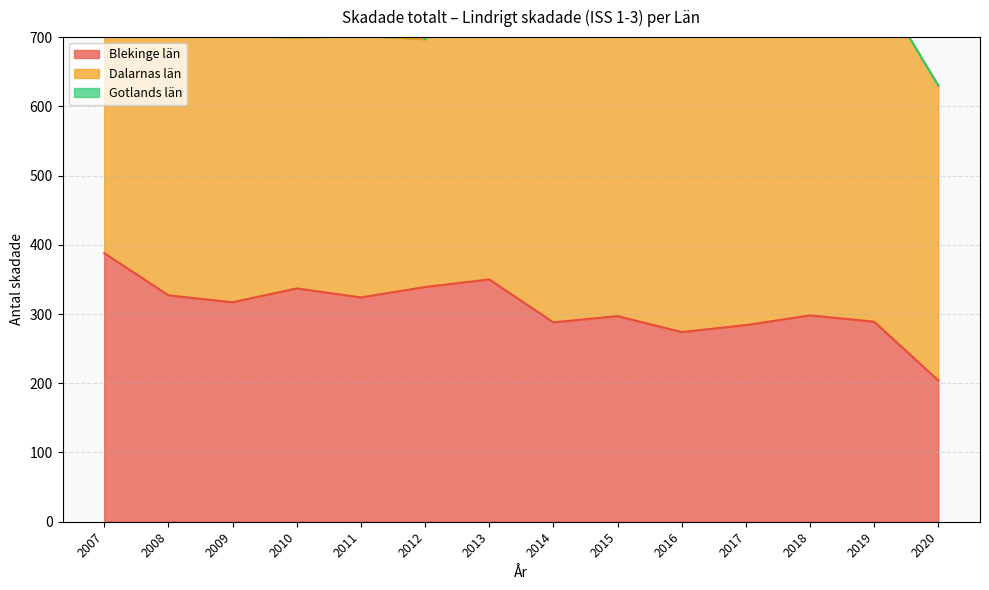

Rank the series by their maximum value, from lowest to highest.

Gotlands län, Blekinge län, Dalarnas län